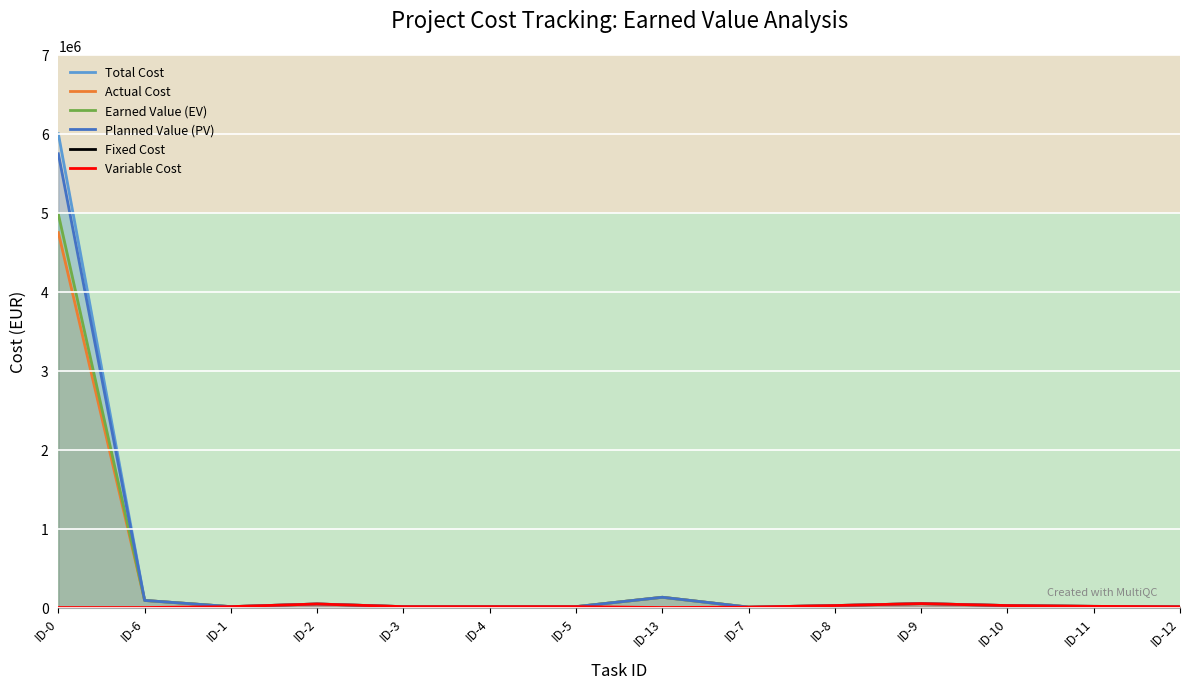

At how many categories does at least one series exceed 5789132?

1